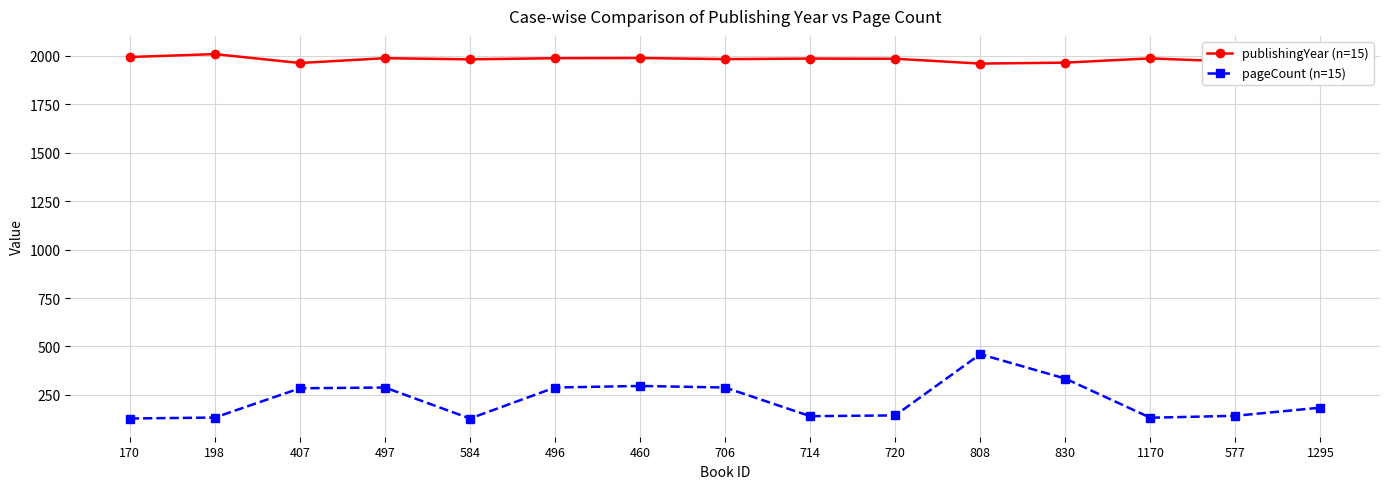

What is the difference between the highest and lowest values at 170?

1866